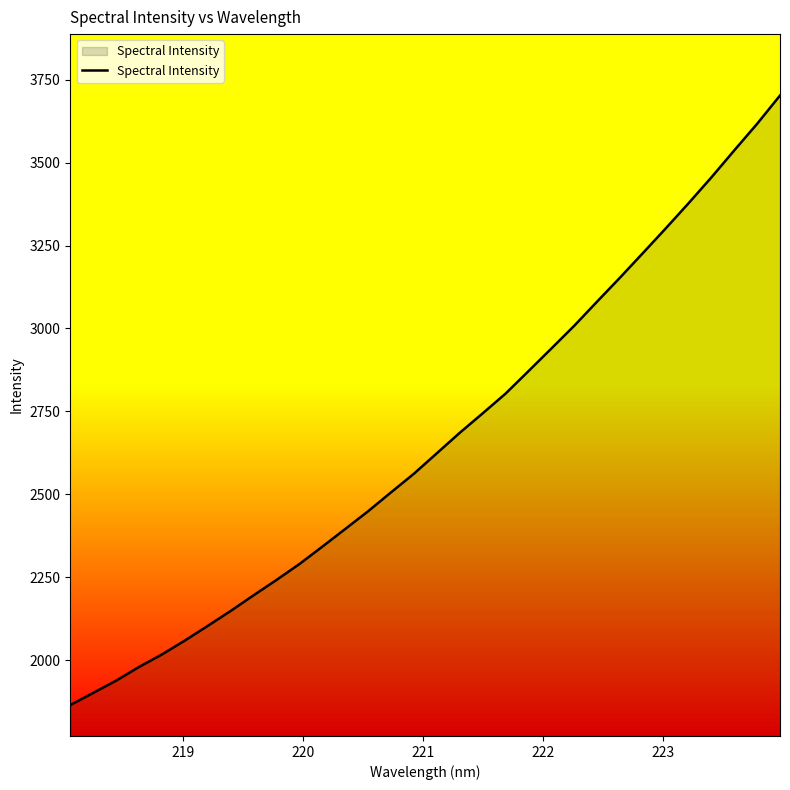

How many lines are shown in the chart?

1